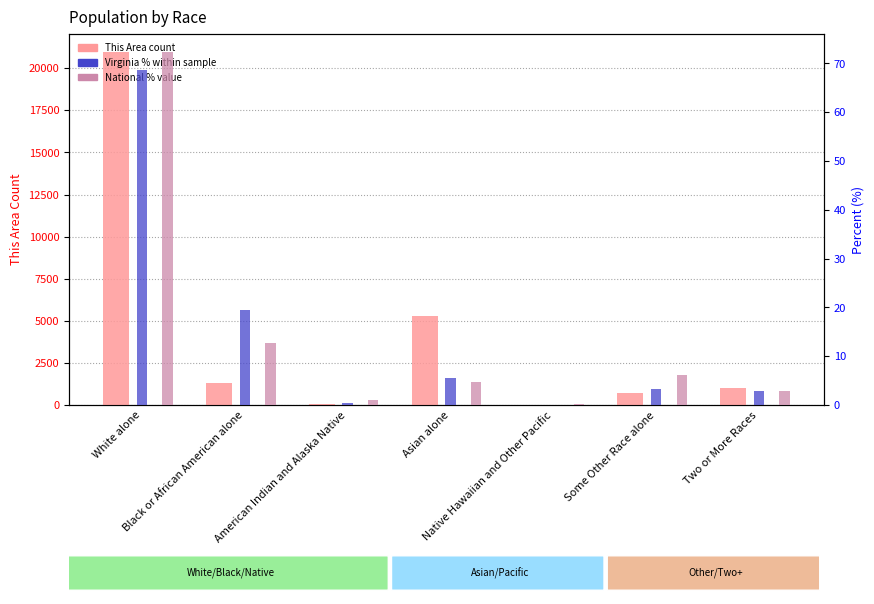

At which label is This Area (count) closest to 10505?

Asian alone